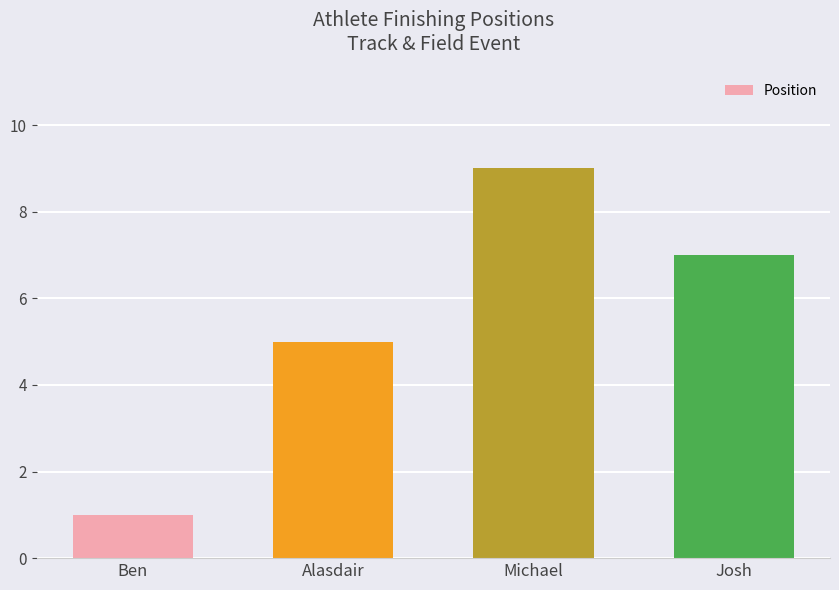

At which category does the chart reach its peak across all series?

Michael